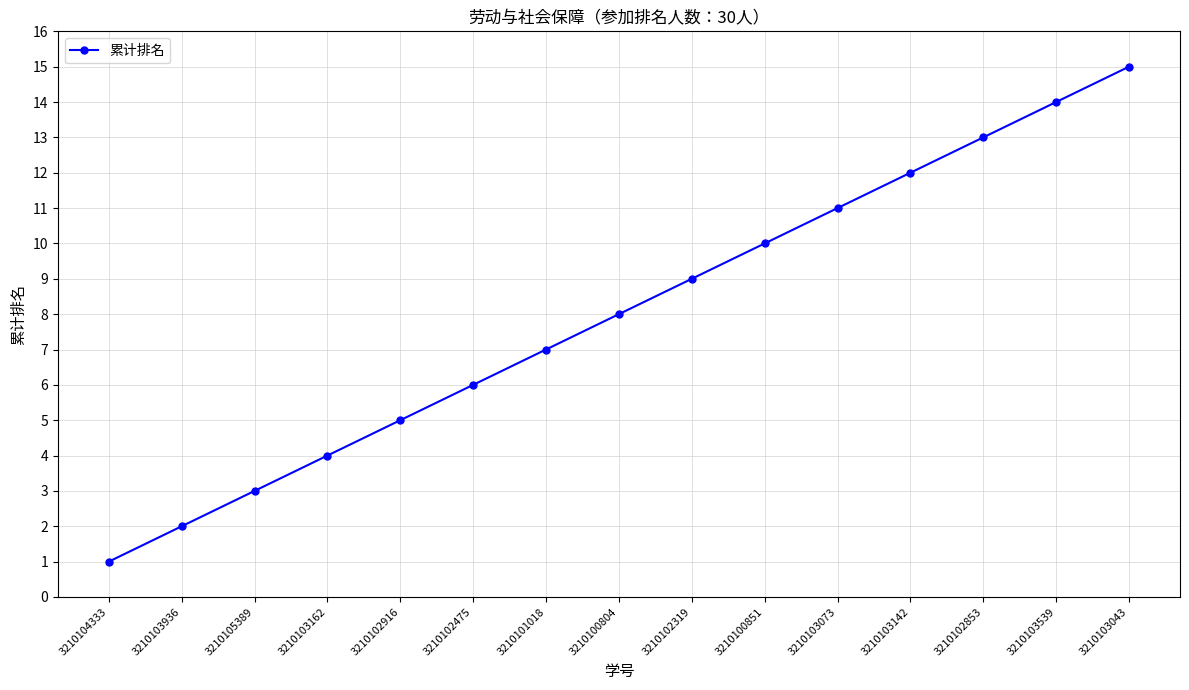

Which category has the highest value across all series?

3210103043